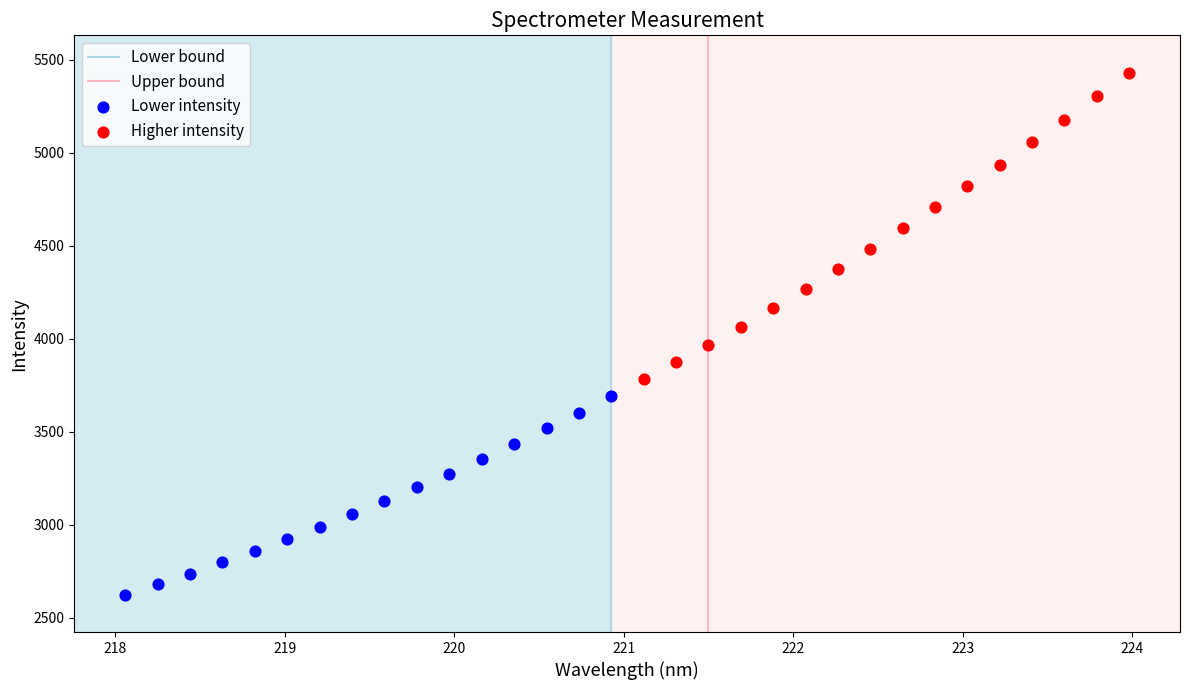

Which series reaches the maximum Y coordinate?

Higher intensity